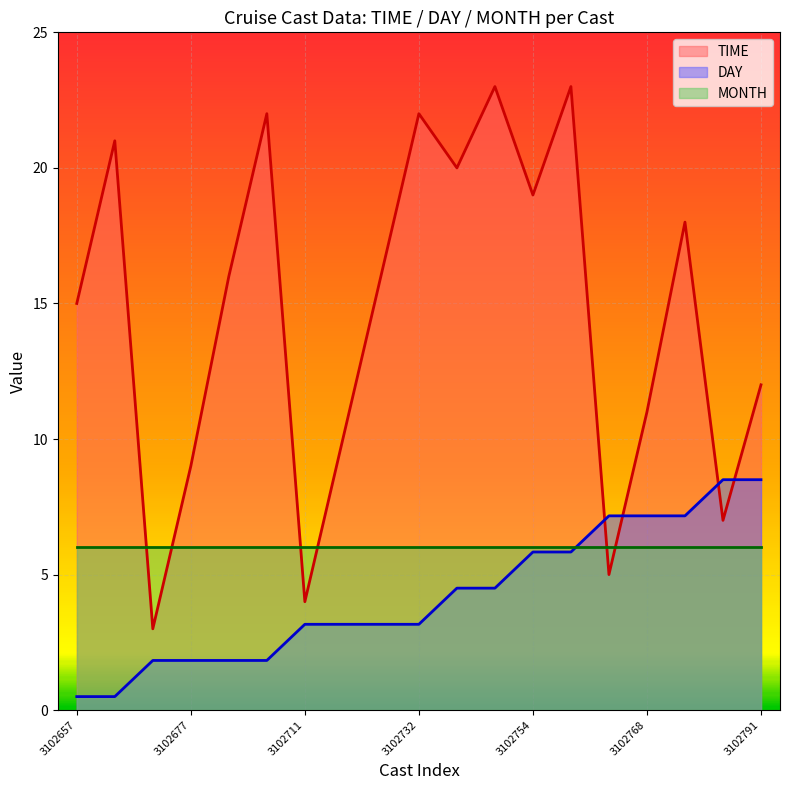

Which series has the widest spread of values?

TIME